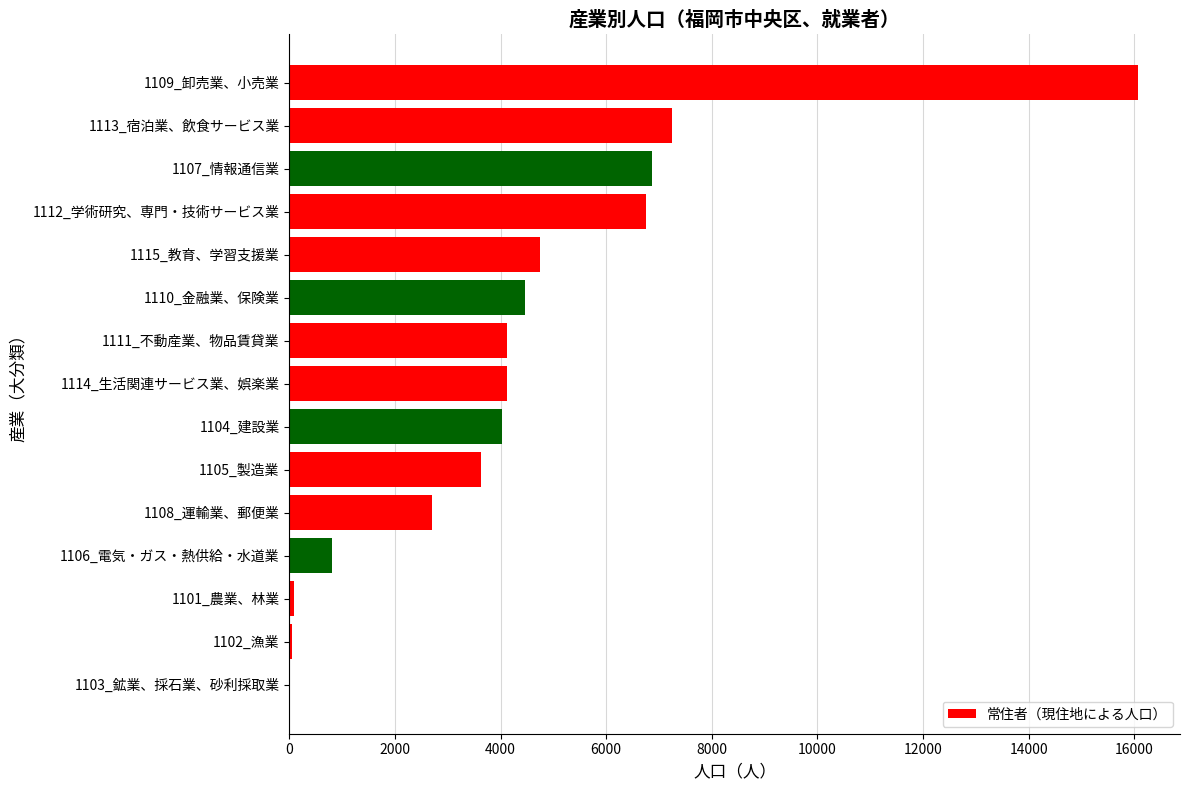

True or false: the data shows 1379 at 1108_運輸業、郵便業.

False